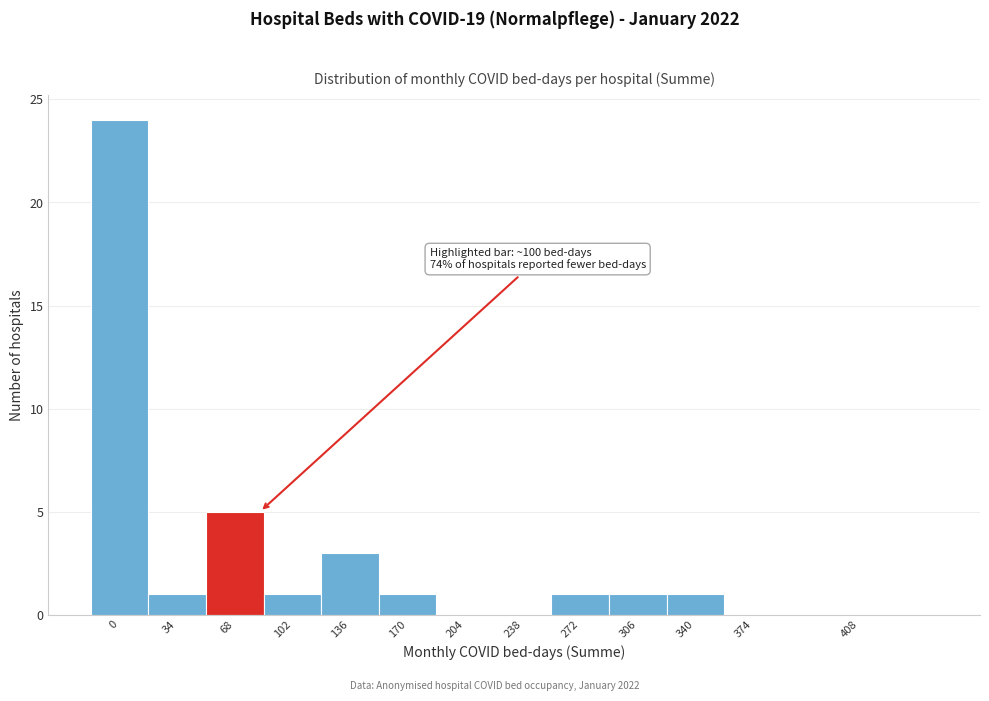

Reading left to right, transcribe all the data shown in this chart.

0=24	34=1	68=5	102=1	136=3	170=1	204=0	238=0	272=1	306=1	340=1	374=0	408=0